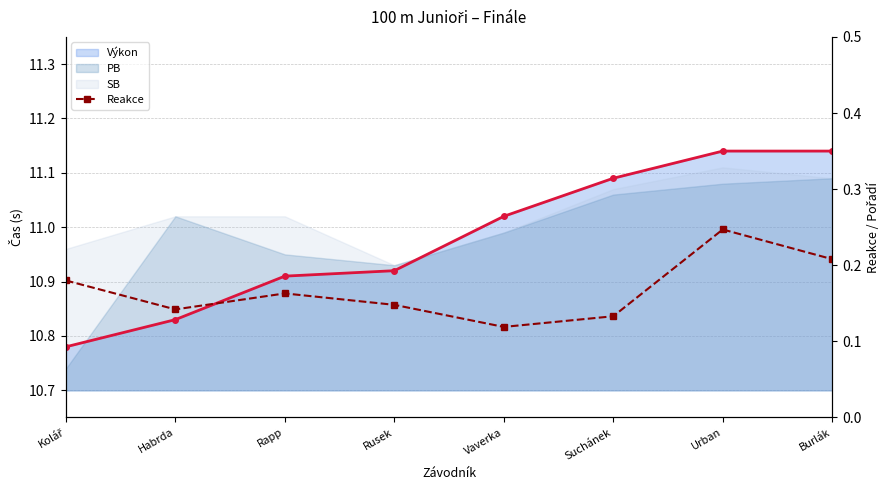

Does the chart display data point markers on the line(s)?

Yes